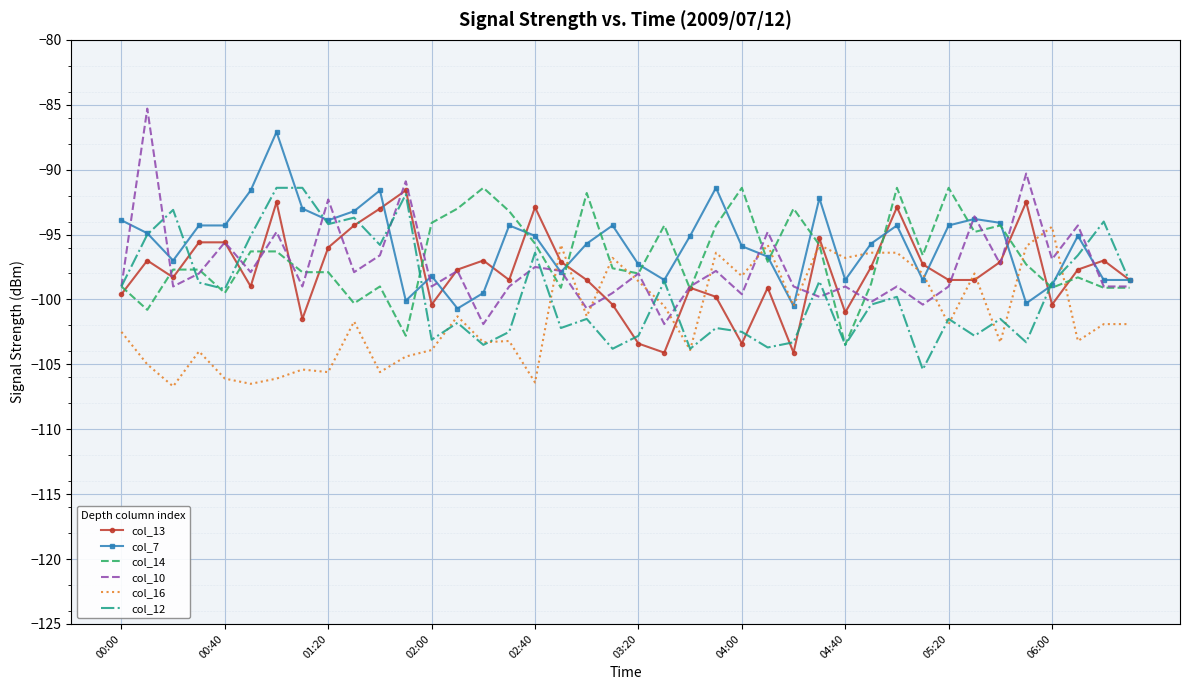

Which series has the widest spread of values?

col_10